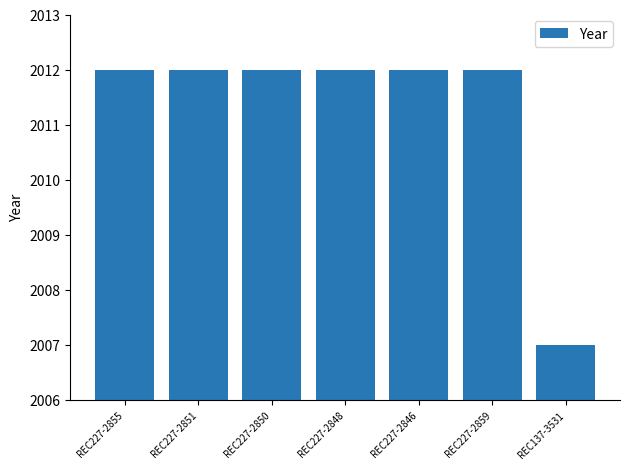

The chart shows a value of 3165 at REC227-2859. True or false?

False